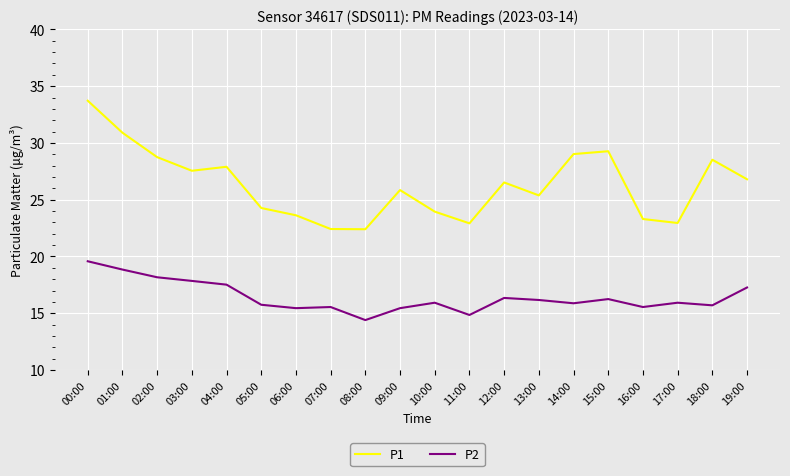

Which series has the widest spread of values?

P1